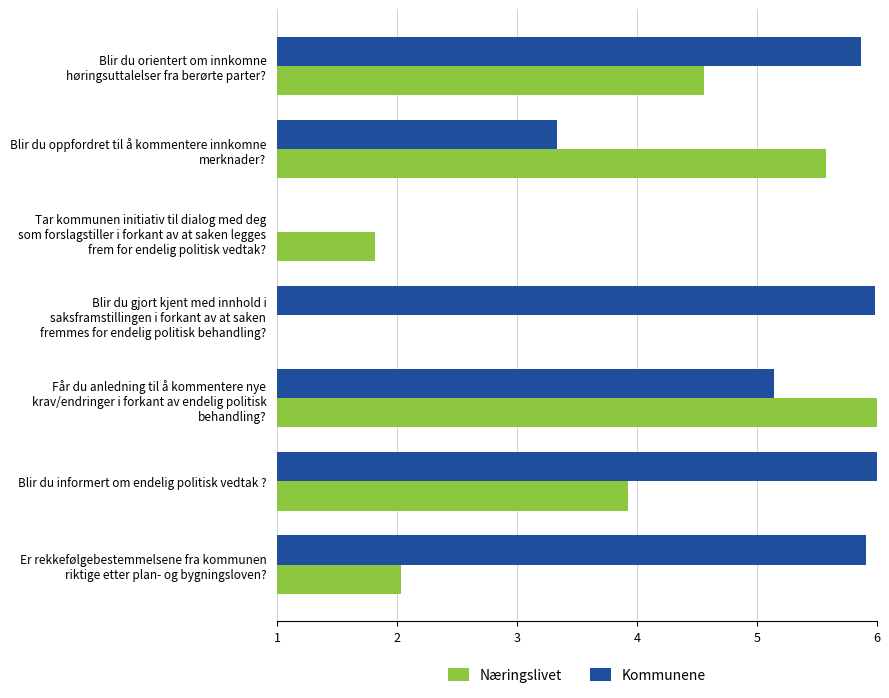

Which series has the largest total across all categories?

Kommunene